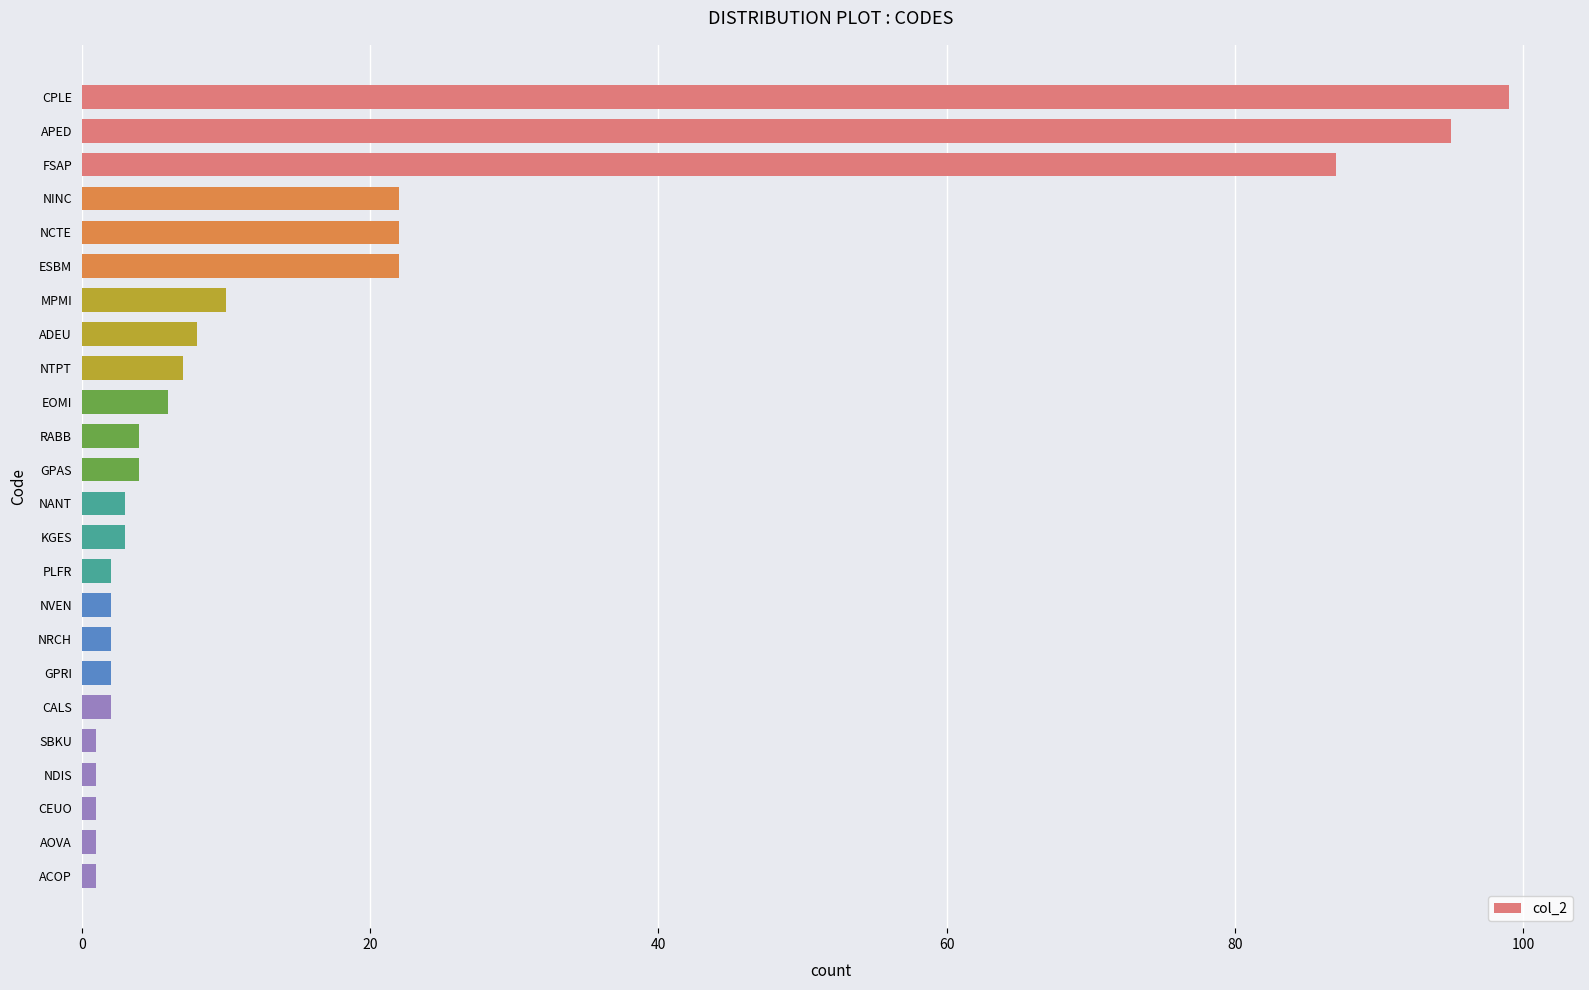

What is the maximum value shown in the chart?

99